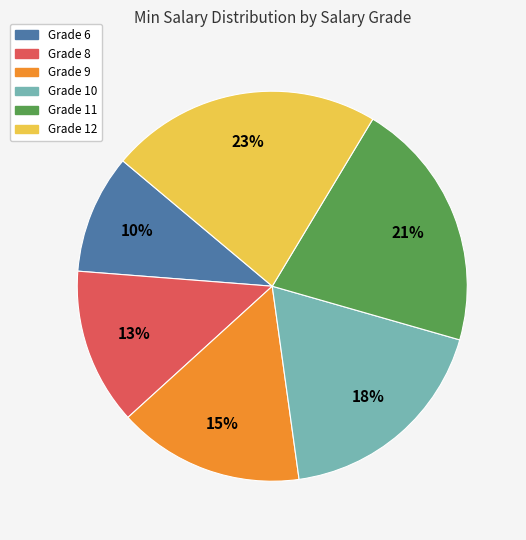

To the nearest percent, what portion does Grade 12 represent?

23%